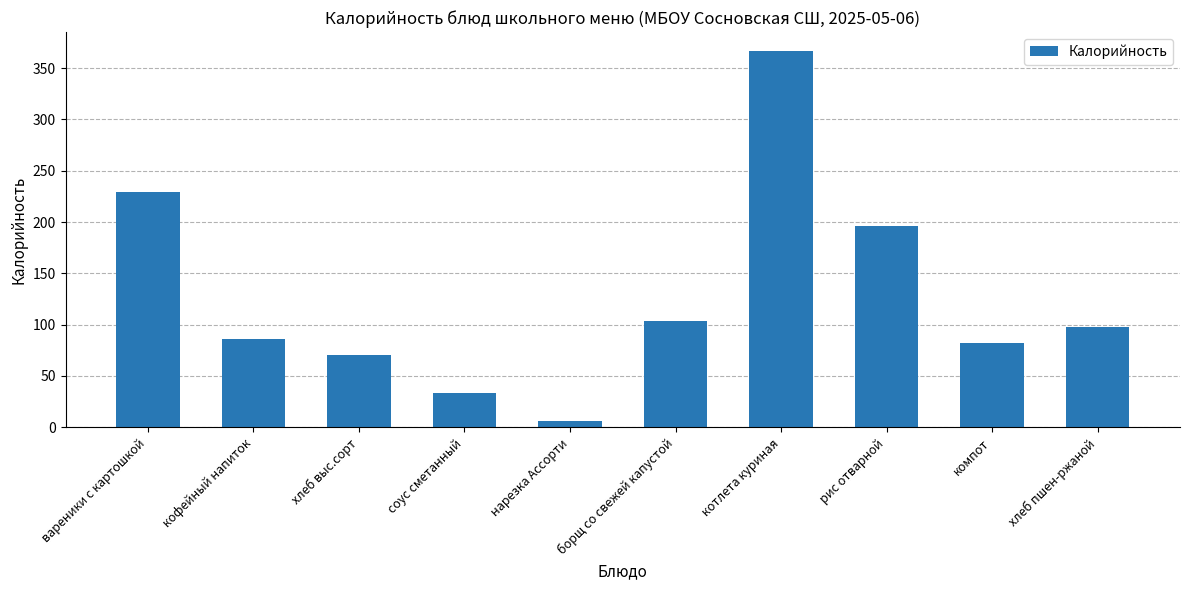

What is the difference between the values at борщ со свежей капустой and хлеб пшен-ржаной?

6.1